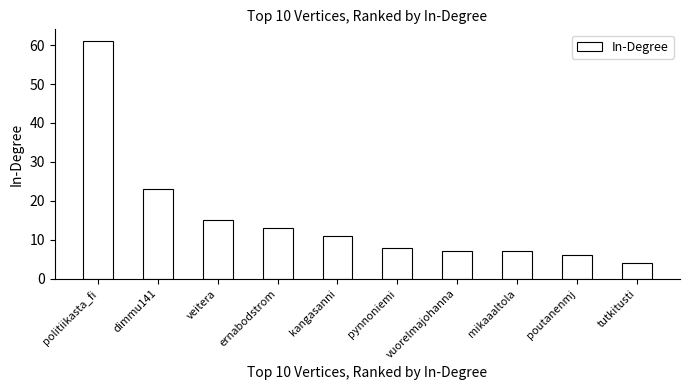

The value at politiikasta_fi is 35. True or false?

False